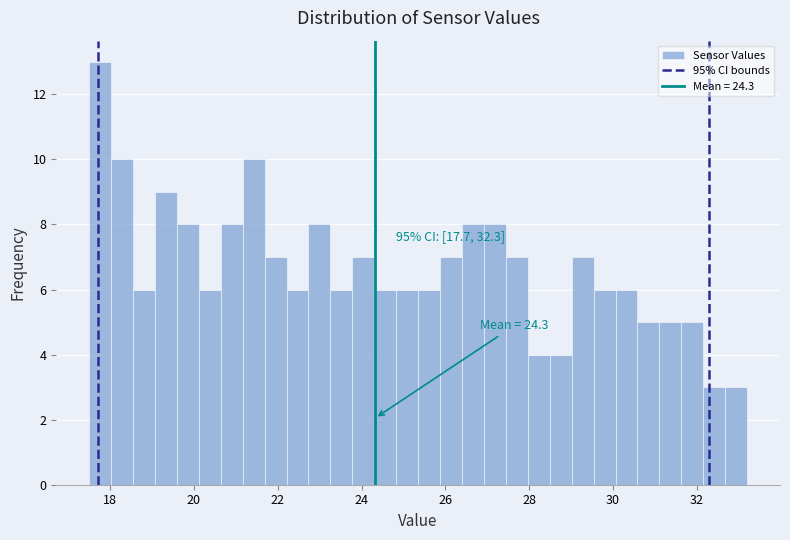

Around what value on the x-axis is the tallest bar? Give the approximate position of its centre, as read against the axis.

17.8